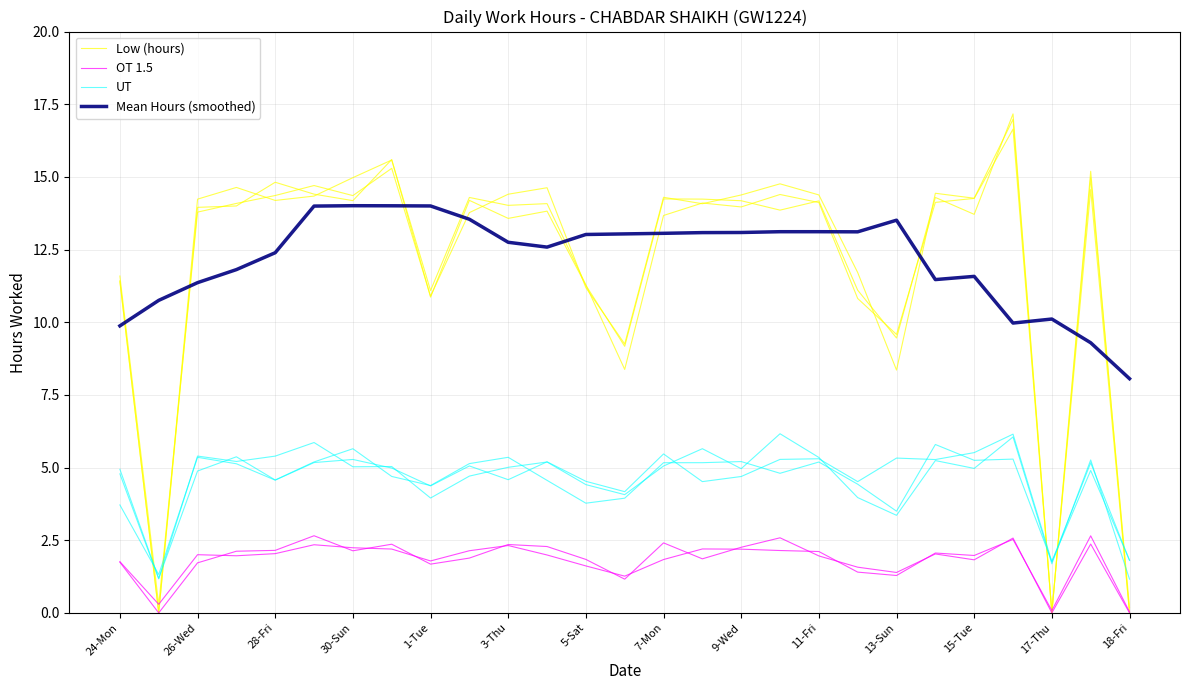

True or false: OT 1.5 and UT intersect in this chart.

False